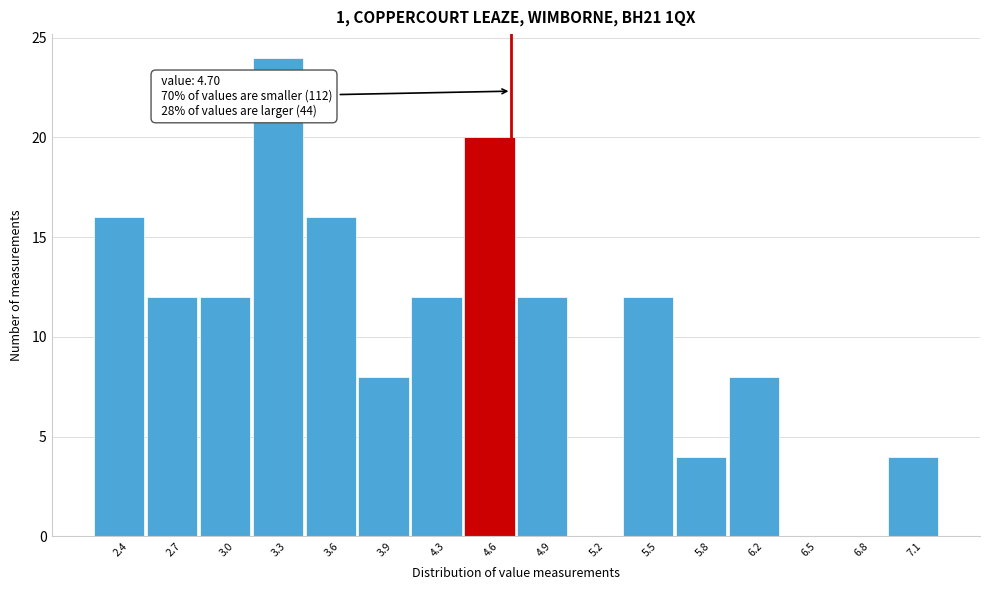

Which range on the x-axis has the tallest bar?

3.15 to 3.45